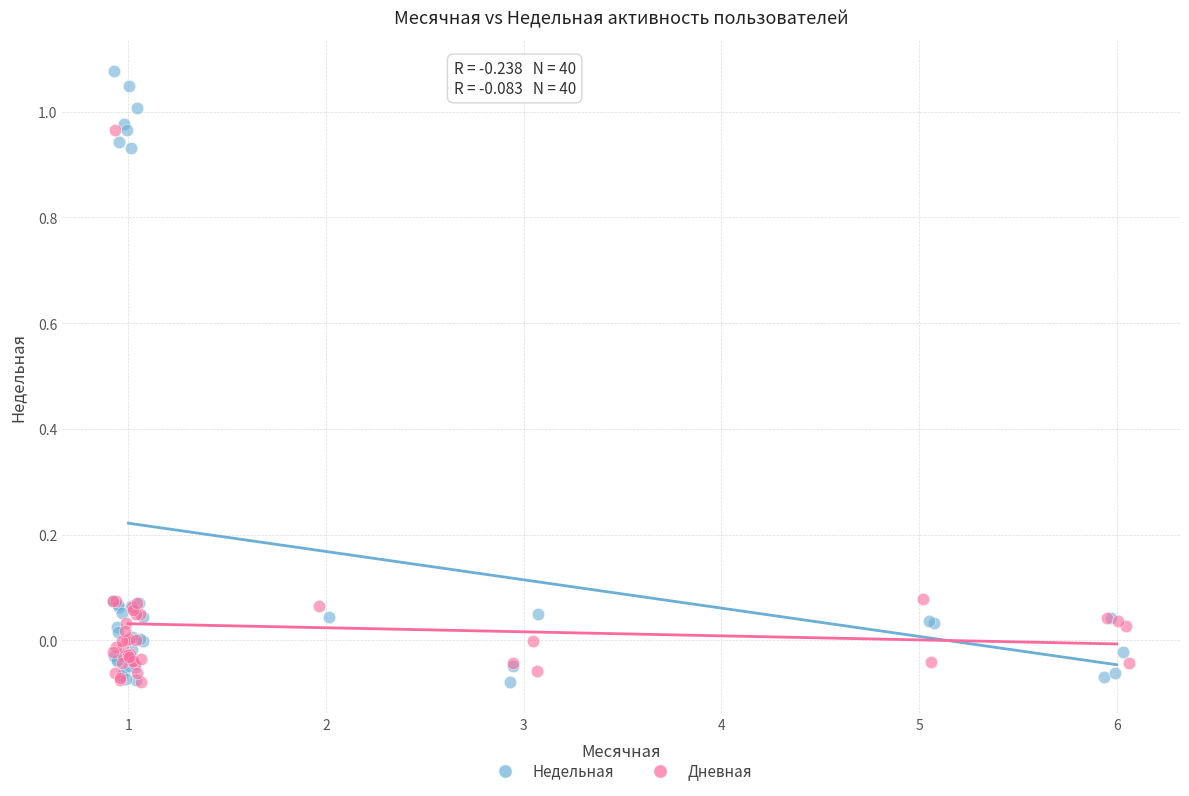

What are all the series names shown in the legend?

Недельная, Дневная